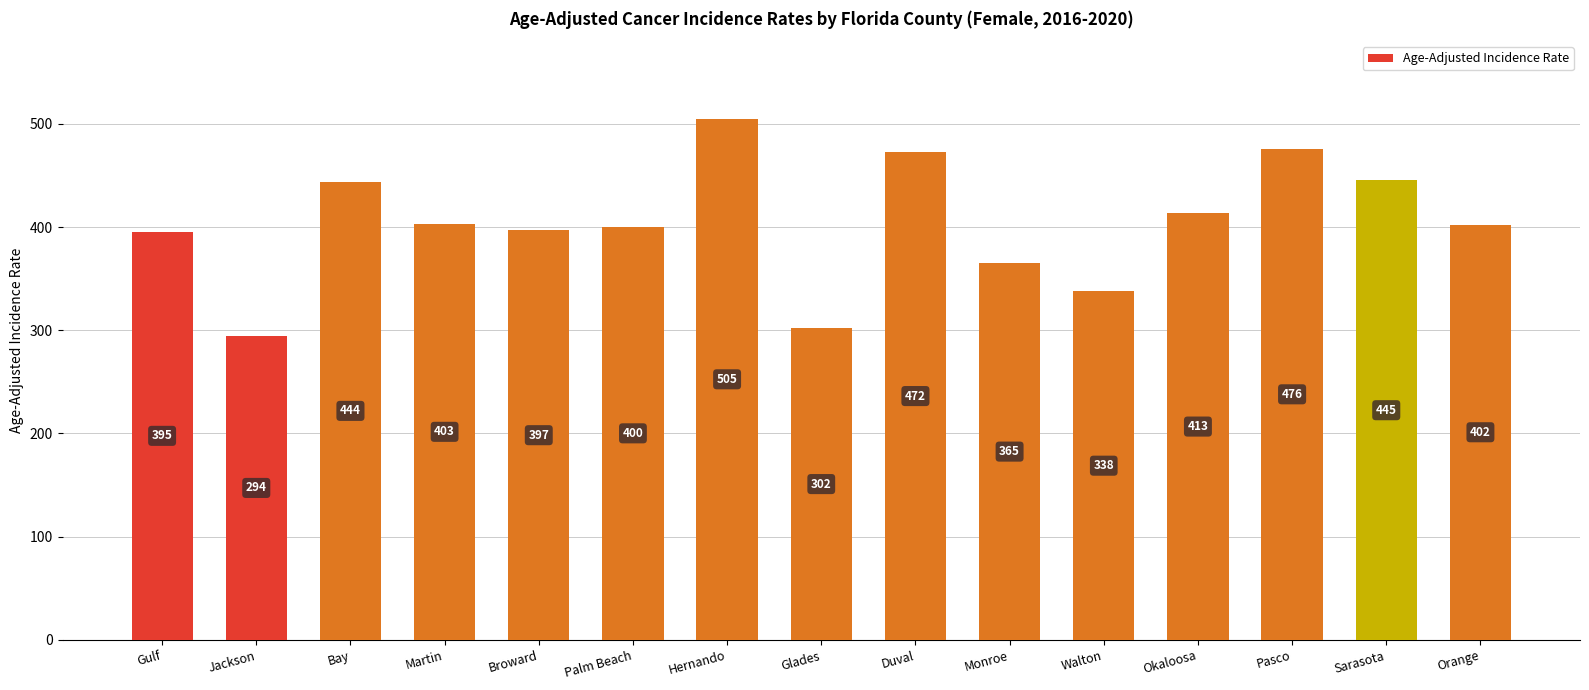

List the labels in order of value, smallest first.

Jackson, Glades, Walton, Monroe, Gulf, Broward, Palm Beach, Orange, Martin, Okaloosa, Bay, Sarasota, Duval, Pasco, Hernando